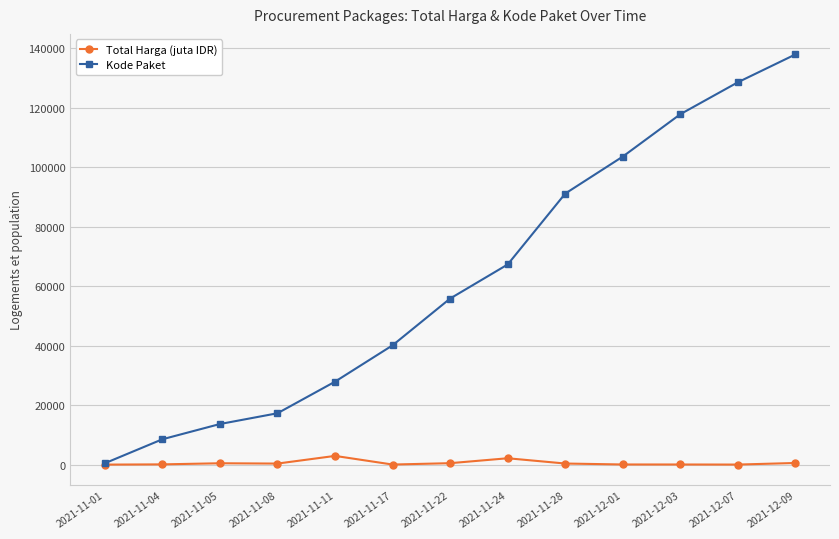

The Total Harga (juta IDR) series shows 360.5 at 2021-11-08. True or false?

True